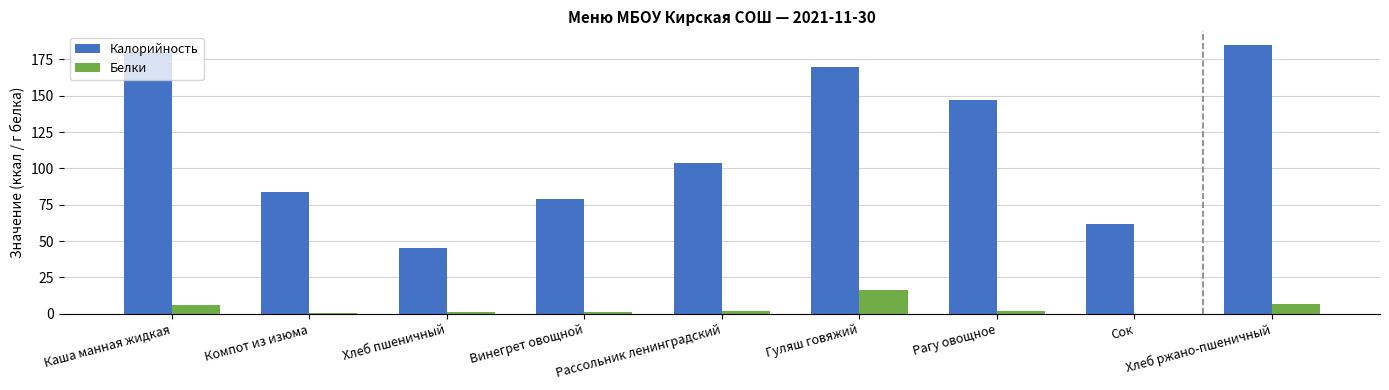

Which category has the highest value across all series?

Хлеб ржано-пшеничный